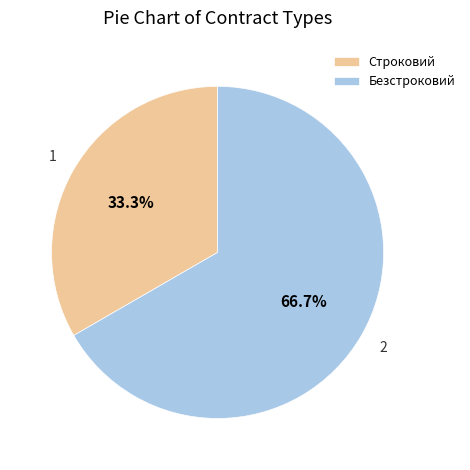

What percentage is NOT represented by Строковий?

66.7%